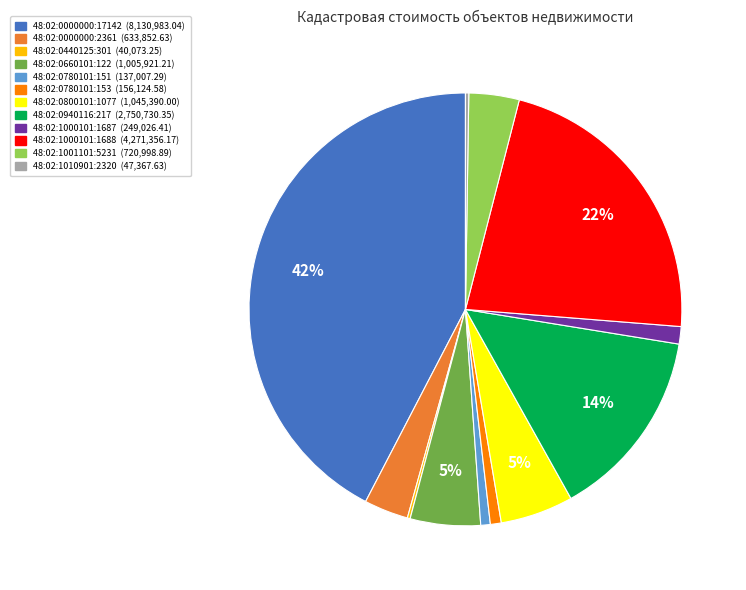

What is the largest slice in the pie chart?

48:02:0000000:17142